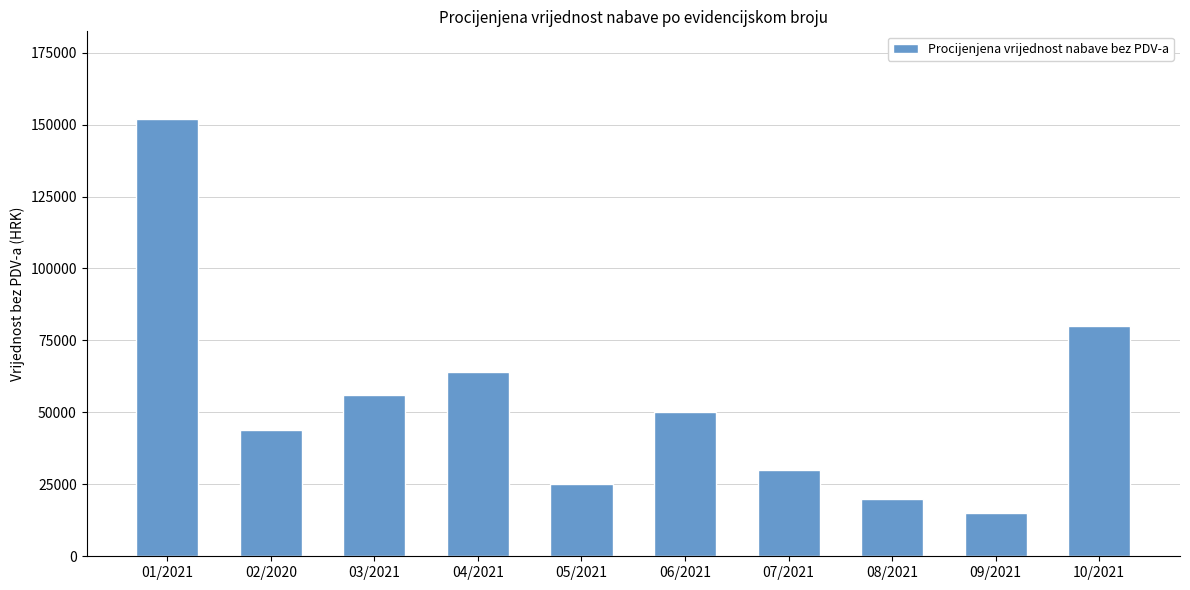

What is the difference between the maximum and second lowest values?

132000